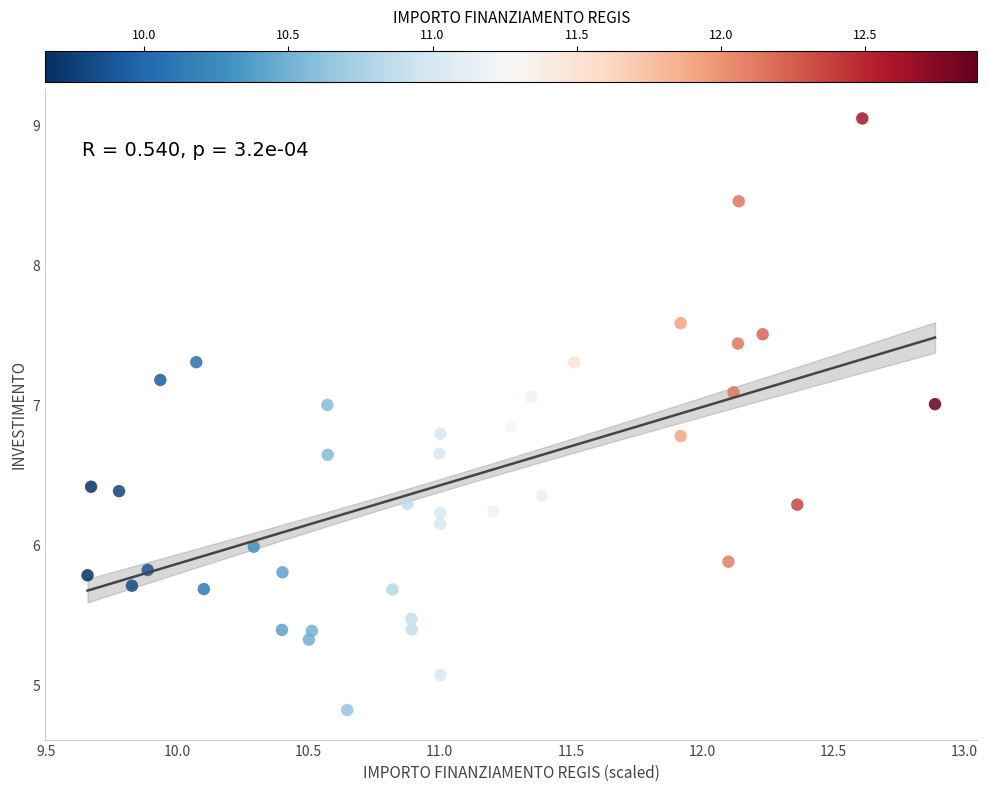

What is the range of Y values (max minus min)?

4.2